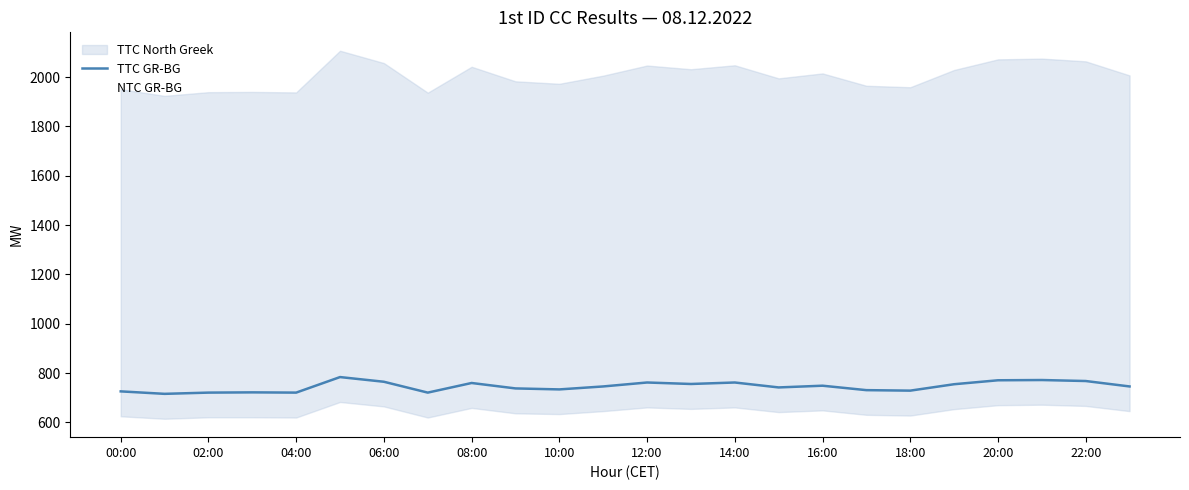

Which series has the largest total across all categories?

TTC GR-BG